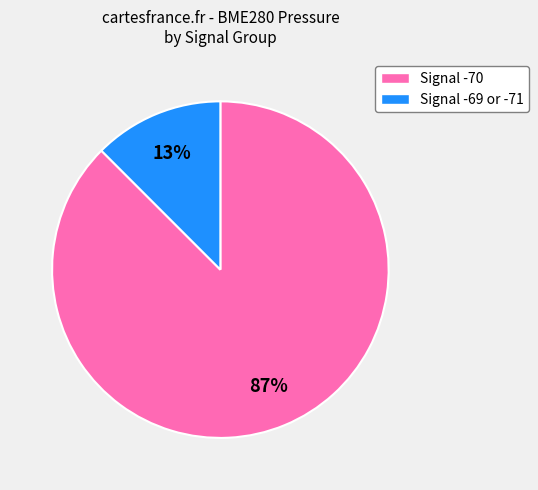

Does Signal -69 or -71 represent more than half of the total?

No